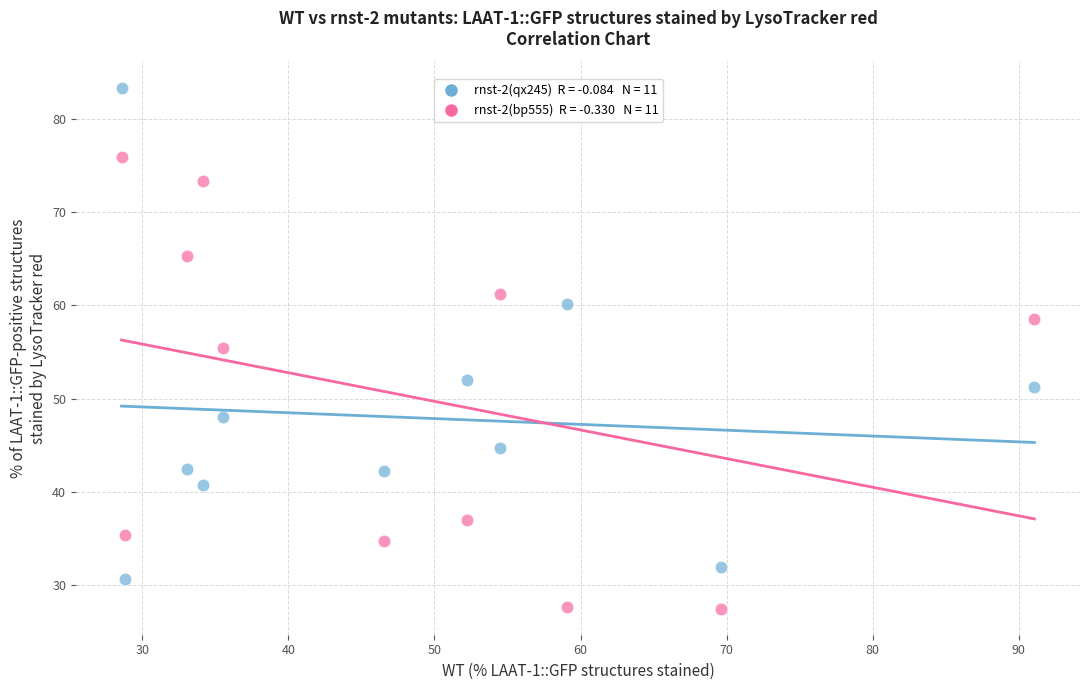

Across all data points, what is the range of Y values (max minus min)?

55.9